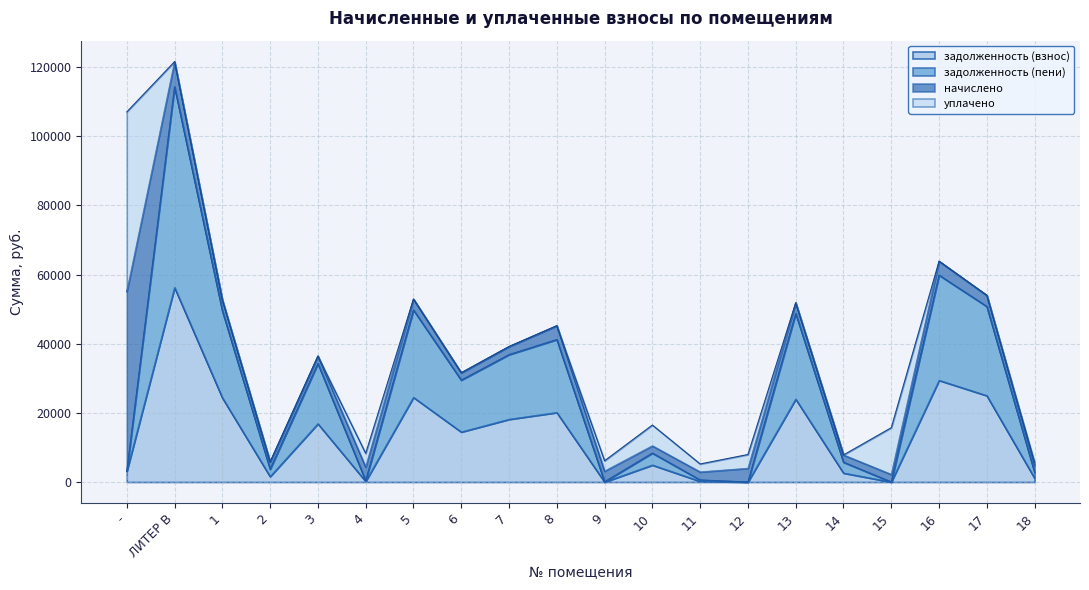

The value of задолженность (взнос) at 8 is 20097.2. True or false?

True